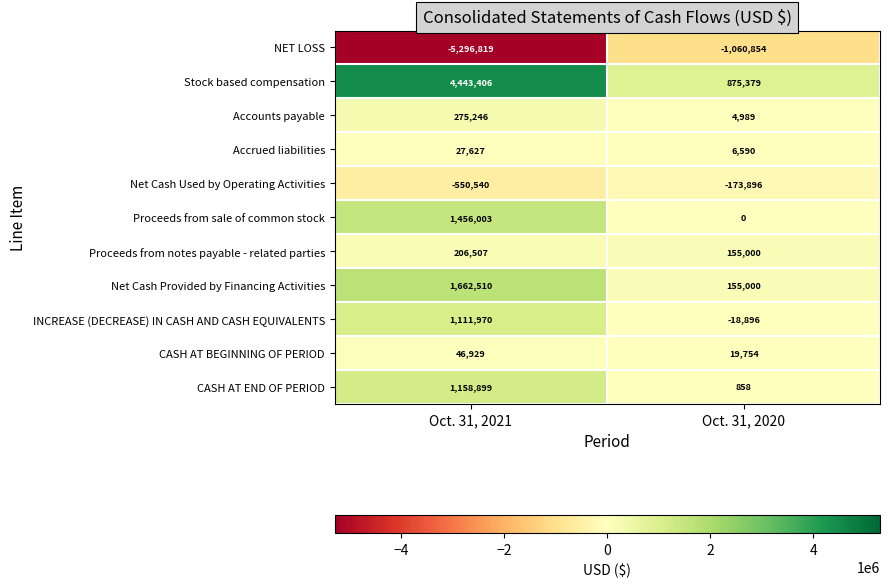

Which series has the largest total across all categories?

Stock based compensation